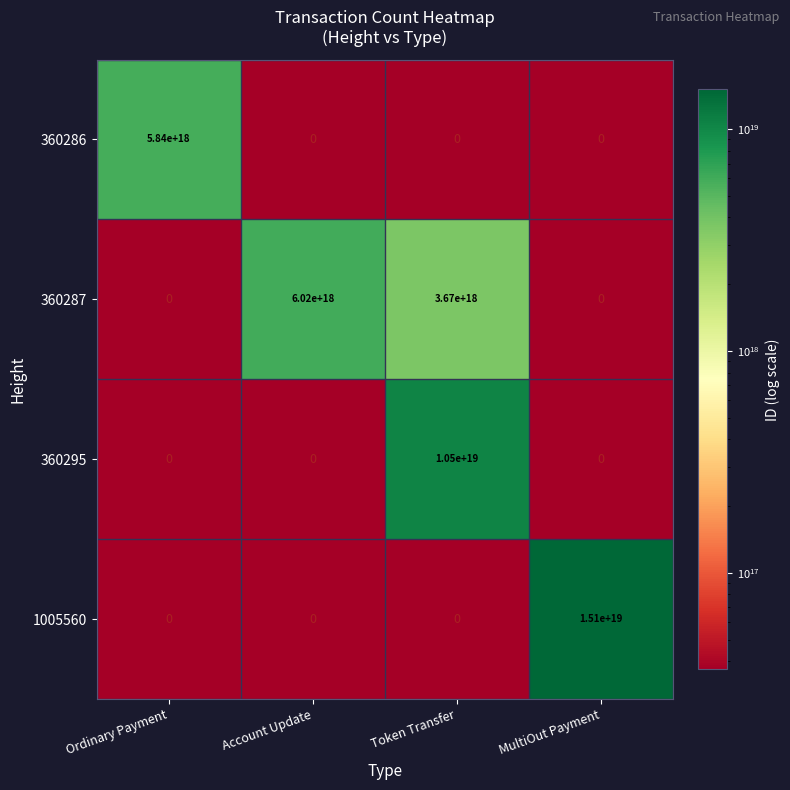

How many 1005560 values are between 0 and 15100000000000000000?

4